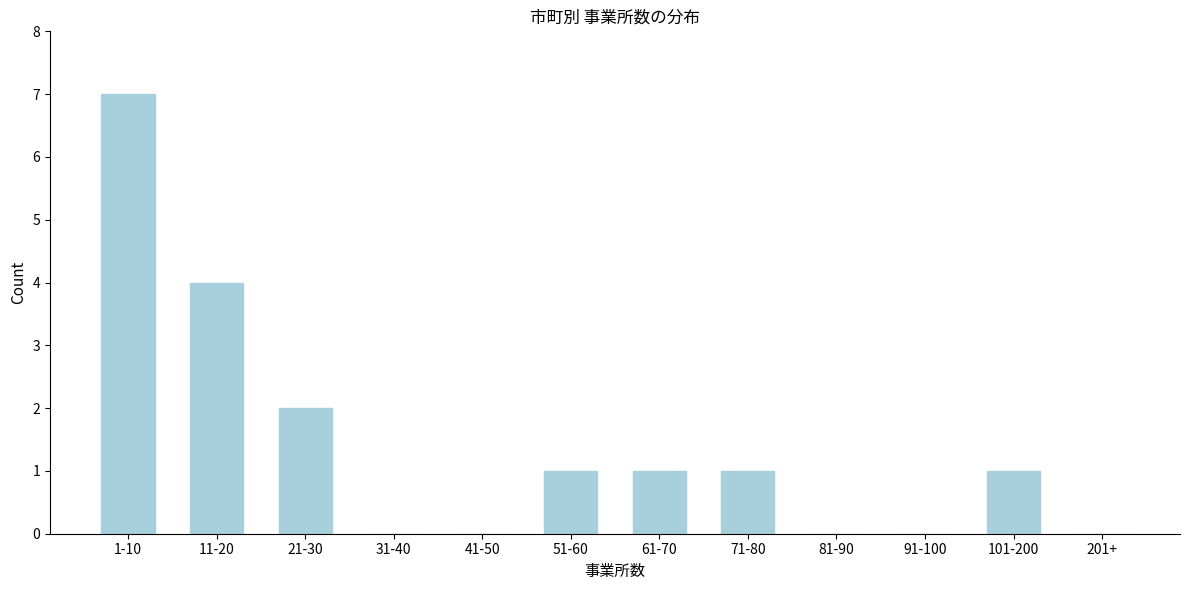

Reading right to left, what are all the values shown in this chart?

201+=0	101-200=1	91-100=0	81-90=0	71-80=1	61-70=1	51-60=1	41-50=0	31-40=0	21-30=2	11-20=4	1-10=7